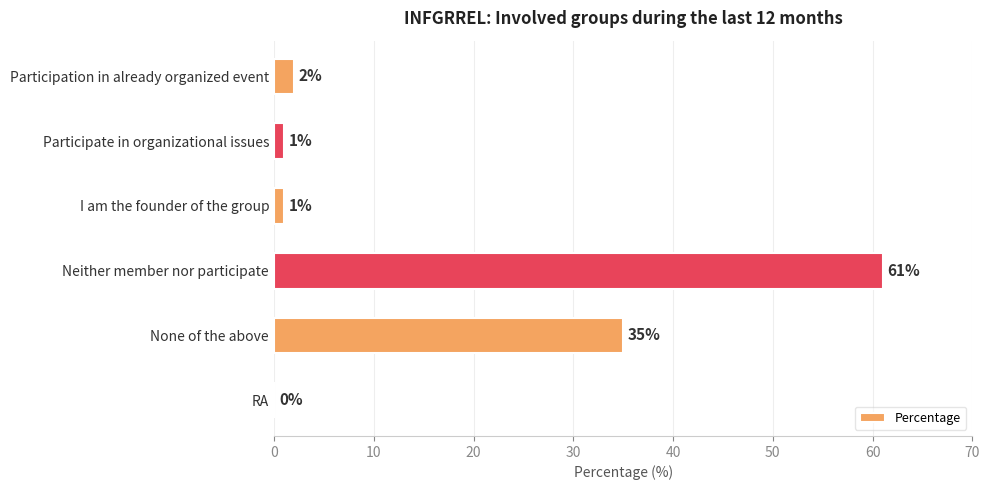

What is the maximum value shown in the chart?

61